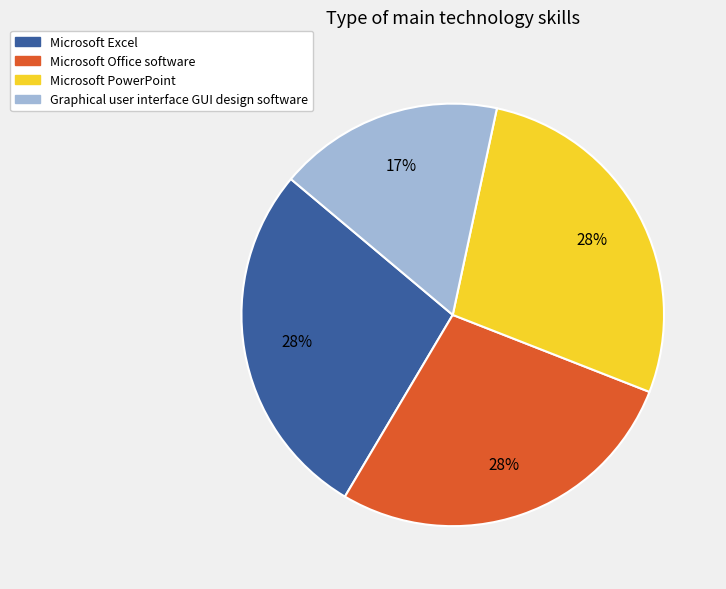

Do Microsoft Office software and Graphical user interface GUI design software together represent more than half of the pie?

No